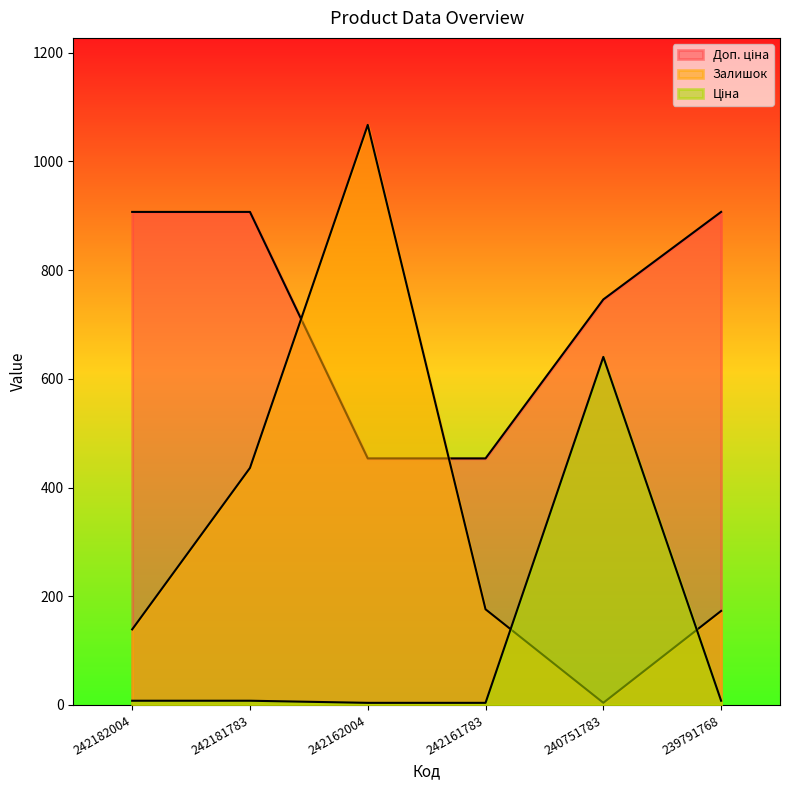

At which label does Залишок first exceed 176?

242181783